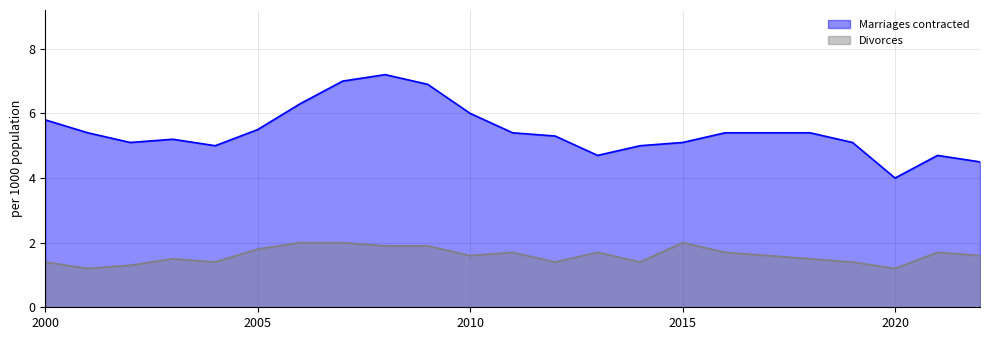

Rank the categories by Marriages contracted value from lowest to highest.

2020, 2022, 2013, 2021, 2004, 2014, 2002, 2015, 2019, 2003, 2012, 2001, 2011, 2016, 2017, 2018, 2005, 2000, 2010, 2006, 2009, 2007, 2008